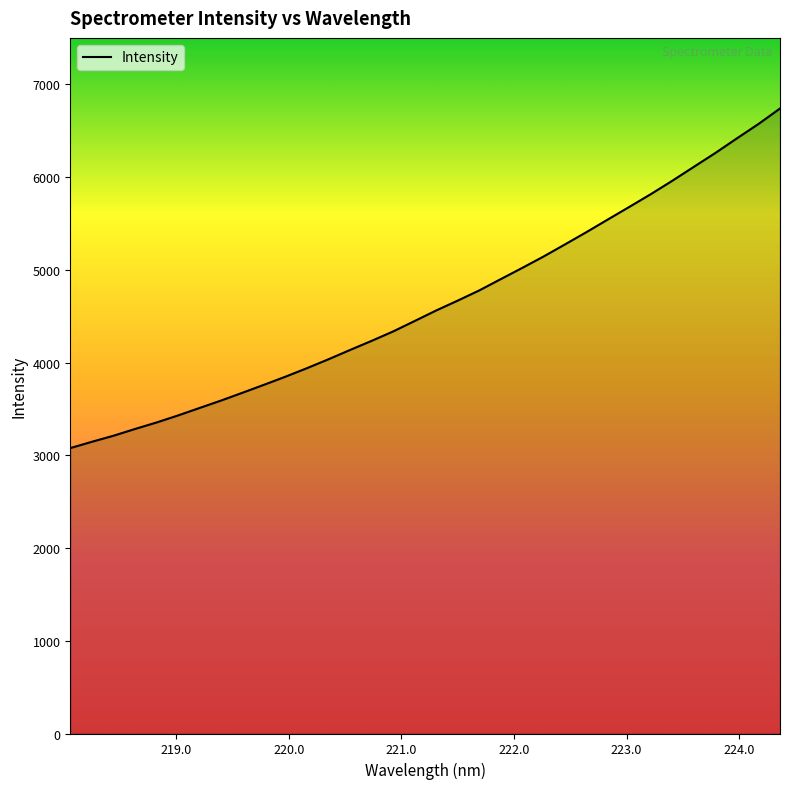

What is the minimum value shown in the chart?

3077.3